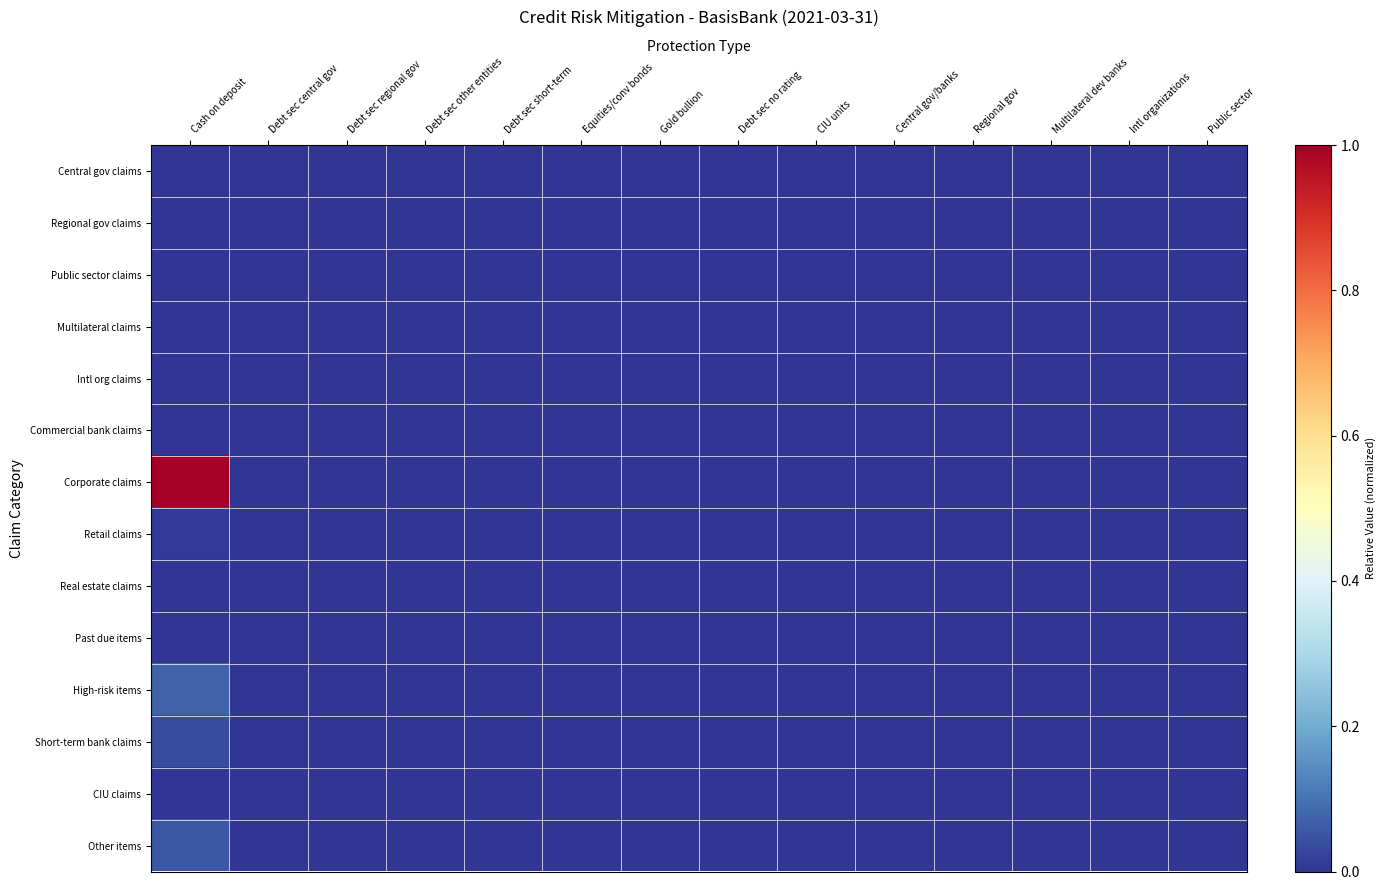

Reading left to right, what are all the values shown in this chart?

Central gov claims: Cash on deposit=0.0	Debt sec central gov=0.0	Debt sec regional gov=0.0	Debt sec other entities=0.0	Debt sec short-term=0.0	Equities/conv bonds=0.0	Gold bullion=0.0	Debt sec no rating=0.0	CIU units=0.0	Central gov/banks=0.0	Regional gov=0.0	Multilateral dev banks=0.0	Intl organizations=0.0	Public sector=0.0
Regional gov claims: Cash on deposit=0.0	Debt sec central gov=0.0	Debt sec regional gov=0.0	Debt sec other entities=0.0	Debt sec short-term=0.0	Equities/conv bonds=0.0	Gold bullion=0.0	Debt sec no rating=0.0	CIU units=0.0	Central gov/banks=0.0	Regional gov=0.0	Multilateral dev banks=0.0	Intl organizations=0.0	Public sector=0.0
Public sector claims: Cash on deposit=0.0	Debt sec central gov=0.0	Debt sec regional gov=0.0	Debt sec other entities=0.0	Debt sec short-term=0.0	Equities/conv bonds=0.0	Gold bullion=0.0	Debt sec no rating=0.0	CIU units=0.0	Central gov/banks=0.0	Regional gov=0.0	Multilateral dev banks=0.0	Intl organizations=0.0	Public sector=0.0
Multilateral claims: Cash on deposit=0.0	Debt sec central gov=0.0	Debt sec regional gov=0.0	Debt sec other entities=0.0	Debt sec short-term=0.0	Equities/conv bonds=0.0	Gold bullion=0.0	Debt sec no rating=0.0	CIU units=0.0	Central gov/banks=0.0	Regional gov=0.0	Multilateral dev banks=0.0	Intl organizations=0.0	Public sector=0.0
Intl org claims: Cash on deposit=0.0	Debt sec central gov=0.0	Debt sec regional gov=0.0	Debt sec other entities=0.0	Debt sec short-term=0.0	Equities/conv bonds=0.0	Gold bullion=0.0	Debt sec no rating=0.0	CIU units=0.0	Central gov/banks=0.0	Regional gov=0.0	Multilateral dev banks=0.0	Intl organizations=0.0	Public sector=0.0
Commercial bank claims: Cash on deposit=0.0	Debt sec central gov=0.0	Debt sec regional gov=0.0	Debt sec other entities=0.0	Debt sec short-term=0.0	Equities/conv bonds=0.0	Gold bullion=0.0	Debt sec no rating=0.0	CIU units=0.0	Central gov/banks=0.0	Regional gov=0.0	Multilateral dev banks=0.0	Intl organizations=0.0	Public sector=0.0
Corporate claims: Cash on deposit=1.0	Debt sec central gov=0.0	Debt sec regional gov=0.0	Debt sec other entities=0.0	Debt sec short-term=0.0	Equities/conv bonds=0.0	Gold bullion=0.0	Debt sec no rating=0.0	CIU units=0.0	Central gov/banks=0.0	Regional gov=0.0	Multilateral dev banks=0.0	Intl organizations=0.0	Public sector=0.0
Retail claims: Cash on deposit=0.0	Debt sec central gov=0.0	Debt sec regional gov=0.0	Debt sec other entities=0.0	Debt sec short-term=0.0	Equities/conv bonds=0.0	Gold bullion=0.0	Debt sec no rating=0.0	CIU units=0.0	Central gov/banks=0.0	Regional gov=0.0	Multilateral dev banks=0.0	Intl organizations=0.0	Public sector=0.0
Real estate claims: Cash on deposit=0.0	Debt sec central gov=0.0	Debt sec regional gov=0.0	Debt sec other entities=0.0	Debt sec short-term=0.0	Equities/conv bonds=0.0	Gold bullion=0.0	Debt sec no rating=0.0	CIU units=0.0	Central gov/banks=0.0	Regional gov=0.0	Multilateral dev banks=0.0	Intl organizations=0.0	Public sector=0.0
Past due items: Cash on deposit=0.0	Debt sec central gov=0.0	Debt sec regional gov=0.0	Debt sec other entities=0.0	Debt sec short-term=0.0	Equities/conv bonds=0.0	Gold bullion=0.0	Debt sec no rating=0.0	CIU units=0.0	Central gov/banks=0.0	Regional gov=0.0	Multilateral dev banks=0.0	Intl organizations=0.0	Public sector=0.0
High-risk items: Cash on deposit=0.1	Debt sec central gov=0.0	Debt sec regional gov=0.0	Debt sec other entities=0.0	Debt sec short-term=0.0	Equities/conv bonds=0.0	Gold bullion=0.0	Debt sec no rating=0.0	CIU units=0.0	Central gov/banks=0.0	Regional gov=0.0	Multilateral dev banks=0.0	Intl organizations=0.0	Public sector=0.0
Short-term bank claims: Cash on deposit=0.0	Debt sec central gov=0.0	Debt sec regional gov=0.0	Debt sec other entities=0.0	Debt sec short-term=0.0	Equities/conv bonds=0.0	Gold bullion=0.0	Debt sec no rating=0.0	CIU units=0.0	Central gov/banks=0.0	Regional gov=0.0	Multilateral dev banks=0.0	Intl organizations=0.0	Public sector=0.0
CIU claims: Cash on deposit=0.0	Debt sec central gov=0.0	Debt sec regional gov=0.0	Debt sec other entities=0.0	Debt sec short-term=0.0	Equities/conv bonds=0.0	Gold bullion=0.0	Debt sec no rating=0.0	CIU units=0.0	Central gov/banks=0.0	Regional gov=0.0	Multilateral dev banks=0.0	Intl organizations=0.0	Public sector=0.0
Other items: Cash on deposit=0.1	Debt sec central gov=0.0	Debt sec regional gov=0.0	Debt sec other entities=0.0	Debt sec short-term=0.0	Equities/conv bonds=0.0	Gold bullion=0.0	Debt sec no rating=0.0	CIU units=0.0	Central gov/banks=0.0	Regional gov=0.0	Multilateral dev banks=0.0	Intl organizations=0.0	Public sector=0.0